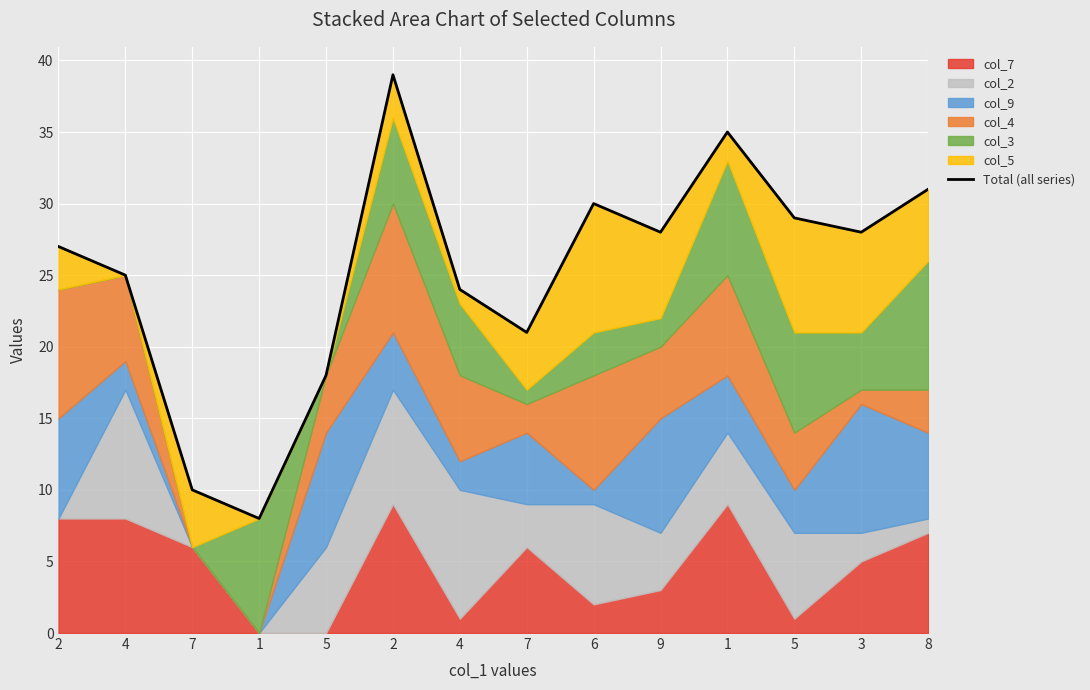

Reading left to right, what are all the values shown in this chart?

27	25	10	8	18	39	24	21	30	28	35	29	28	31